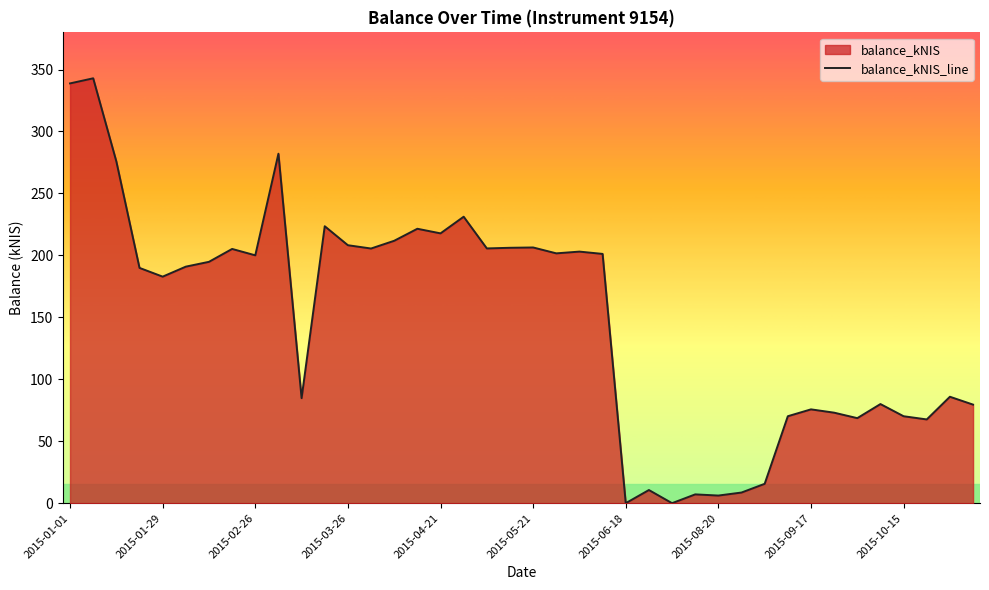

How many points are higher than both their immediate neighbors (excluding endpoints)?

13